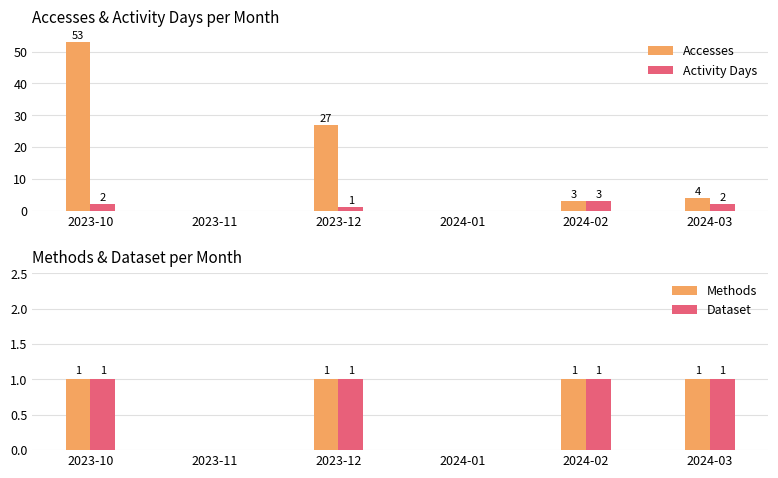

Reading left to right, extract all data points from this chart.

Accesses: 53	0	27	0	3	4
Activity Days: 2	0	1	0	3	2
Methods: 1	0	1	0	1	1
Dataset: 1	0	1	0	1	1